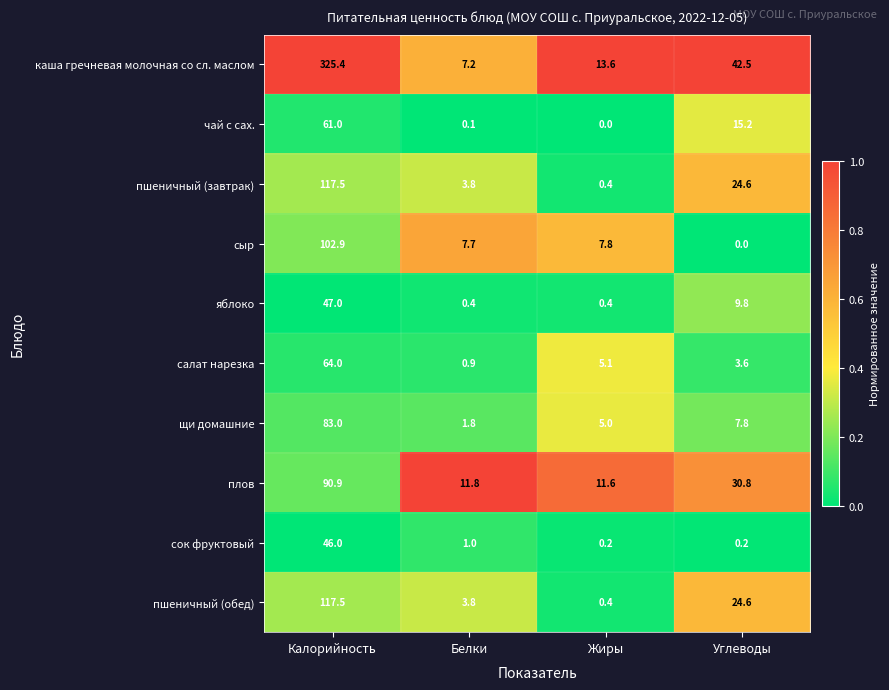

What is the difference between the maximum and minimum values in the сыр series?

102.9